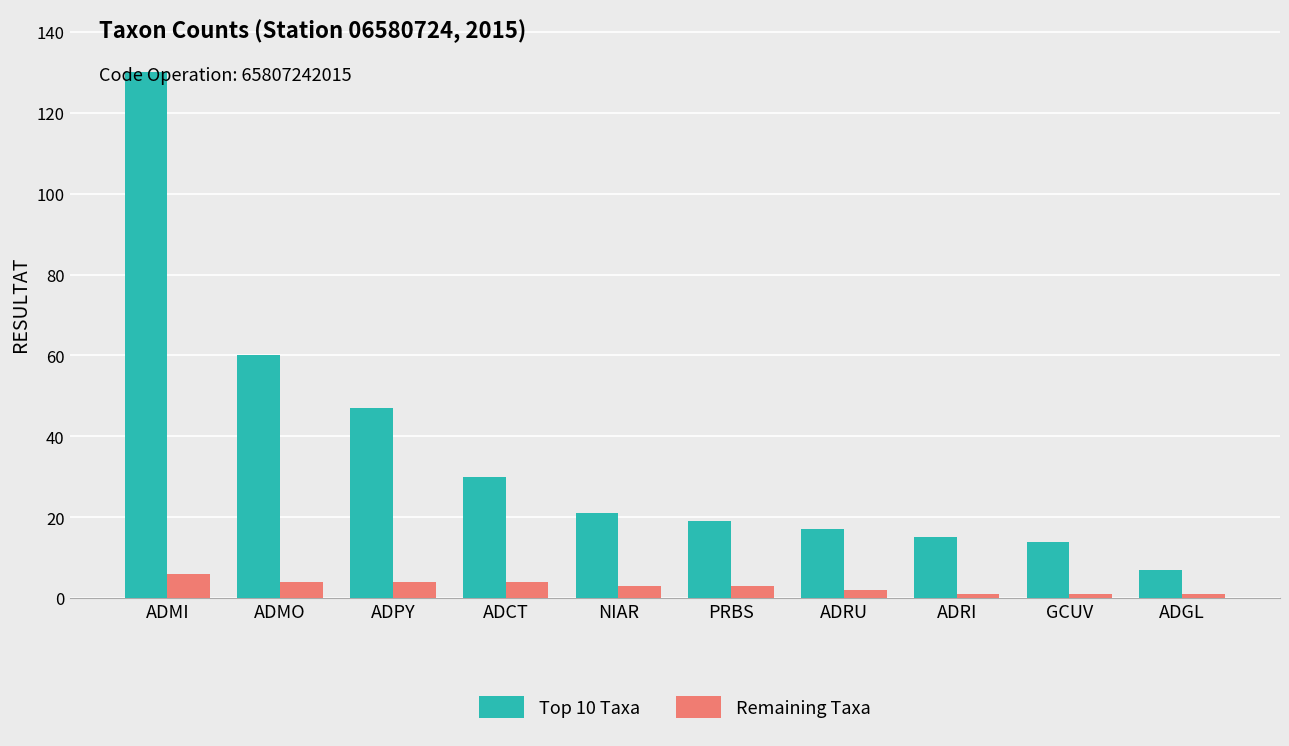

True or false: Top 10 Taxa has a value of 130 at ADMI.

True